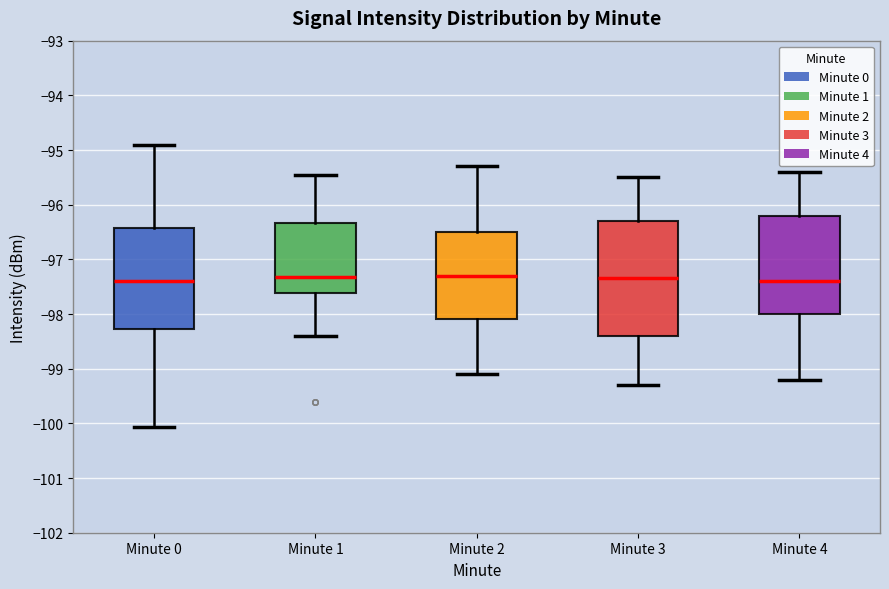

Comparing the boxes themselves (not the whiskers), which one is the tallest?

Minute 3